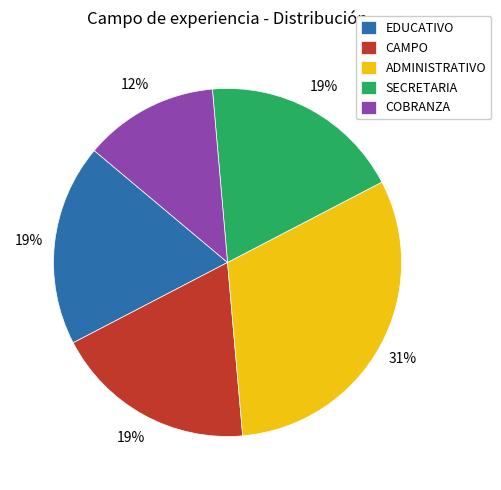

Is the sum of CAMPO and SECRETARIA greater than half?

No